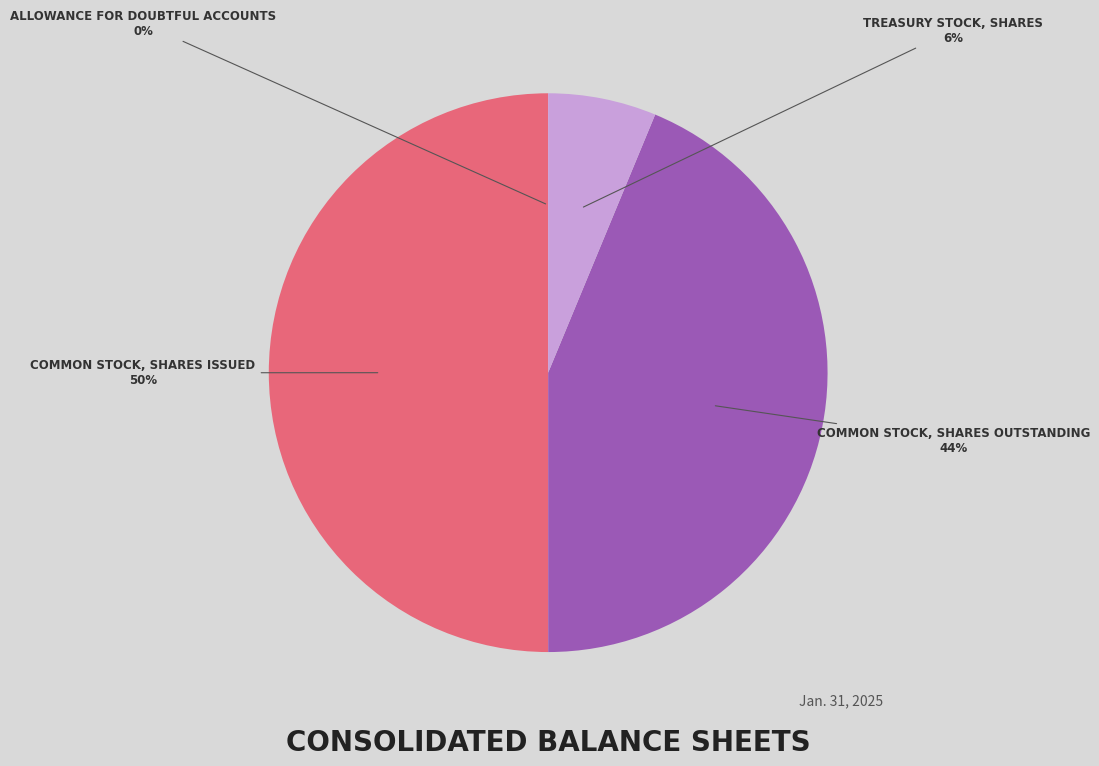

To the nearest percent, what is the average slice percentage?

25%